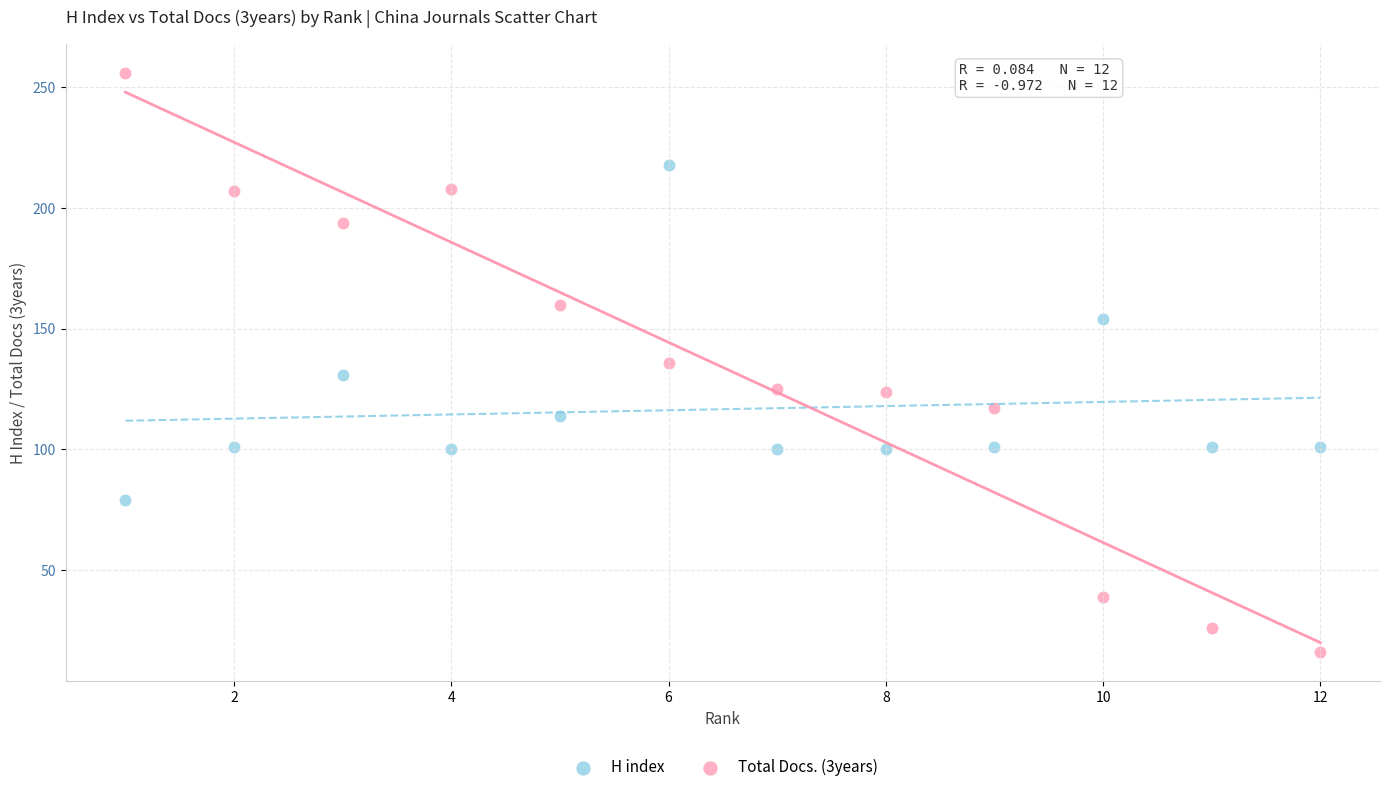

Which series has the largest Y range (max minus min)?

Total Docs. (3years)